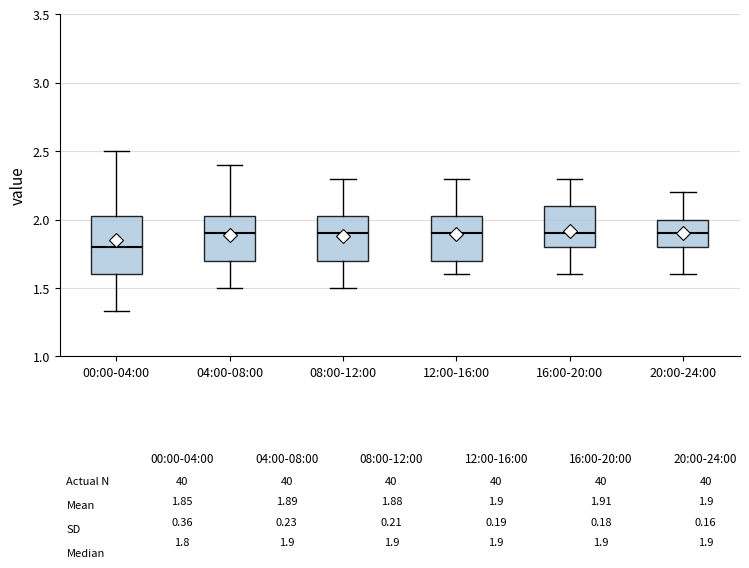

Which box's median line is the lowest?

00:00-04:00